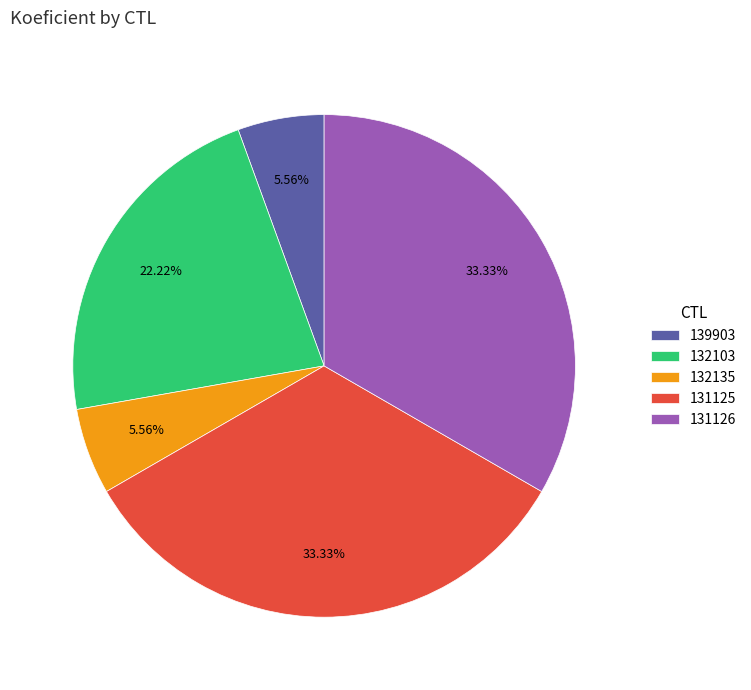

The 132103 slice represents 30% of the pie. True or false?

False